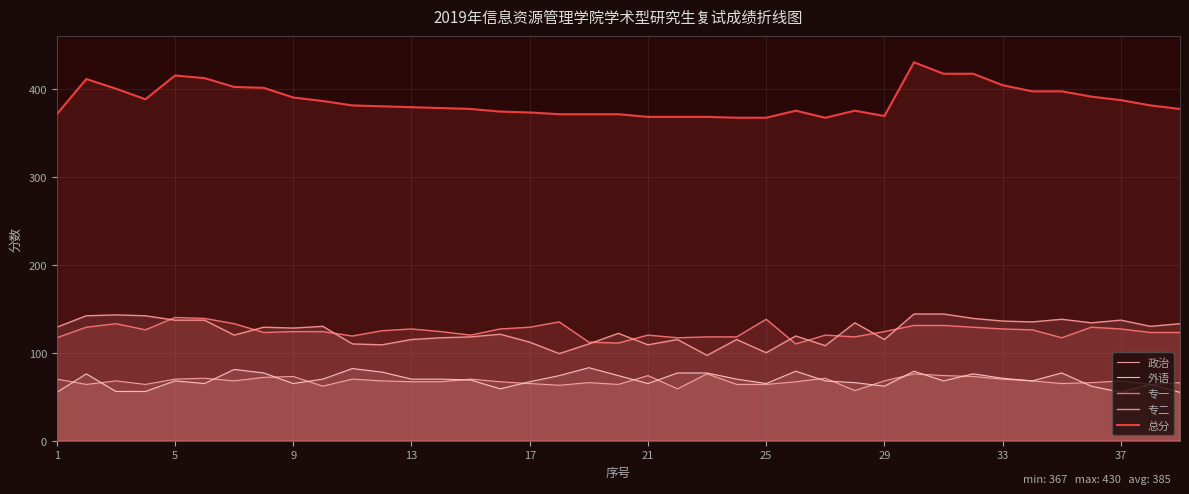

What is the maximum value shown in the chart?

430